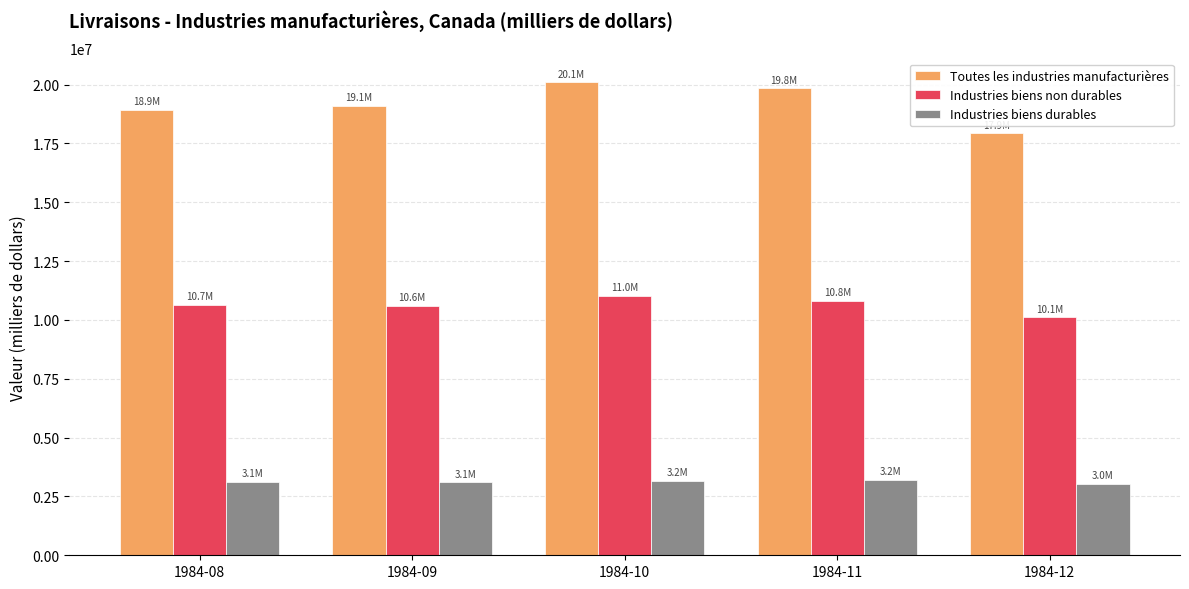

What is the value of the Industries biens durables bar at the 2nd from the left?

3103997